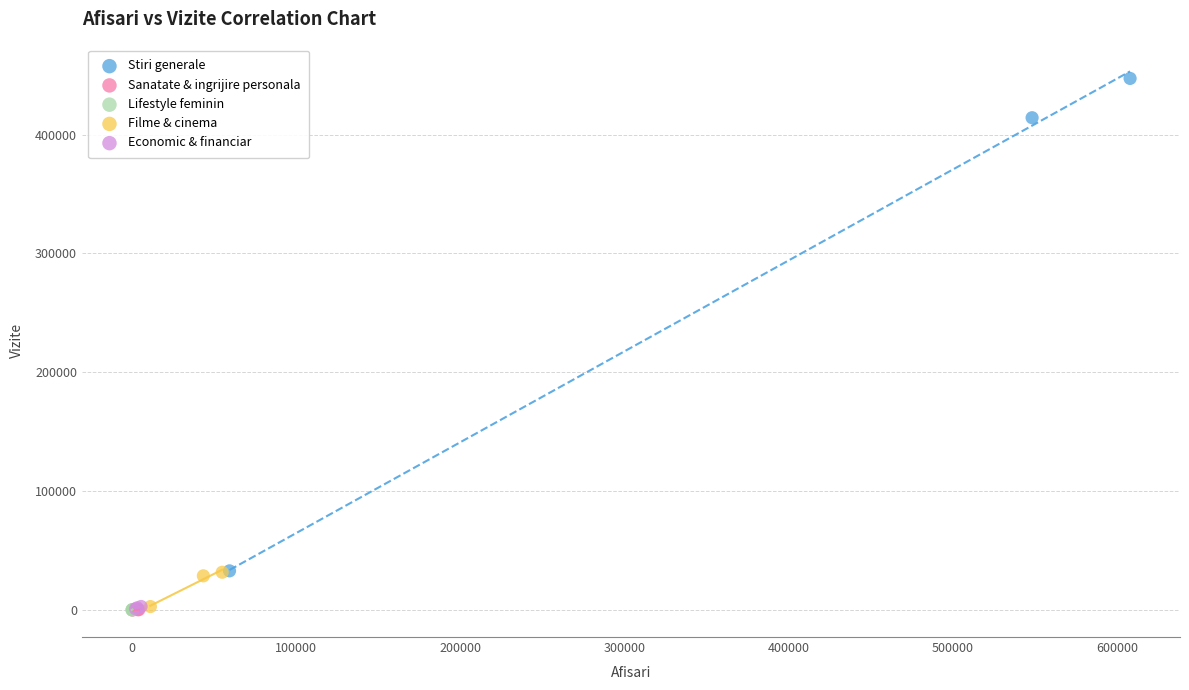

Which series has the largest Y range (max minus min)?

Stiri generale